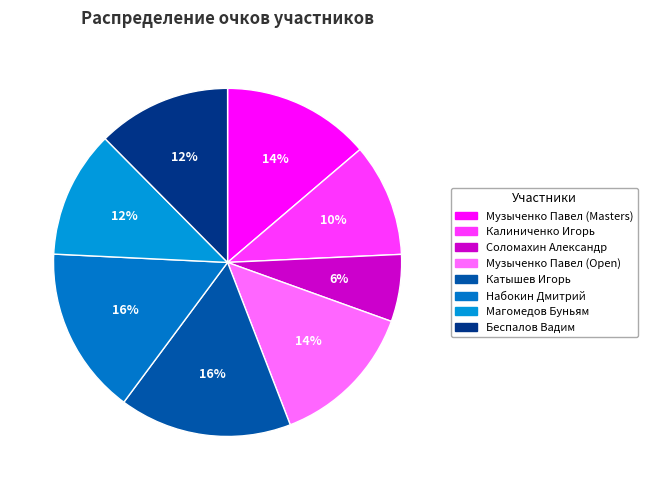

Count the number of slices in the pie.

8